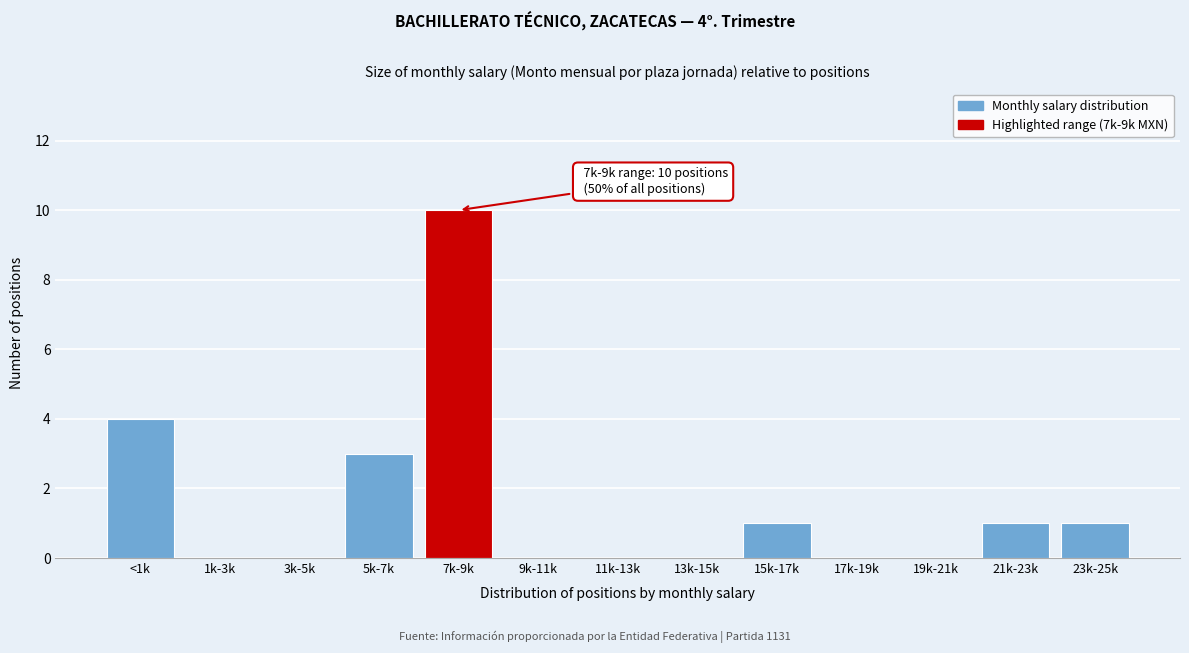

Reading left to right, transcribe all the data shown in this chart.

<1k=4	1k-3k=0	3k-5k=0	5k-7k=3	7k-9k=10	9k-11k=0	11k-13k=0	13k-15k=0	15k-17k=1	17k-19k=0	19k-21k=0	21k-23k=1	23k-25k=1